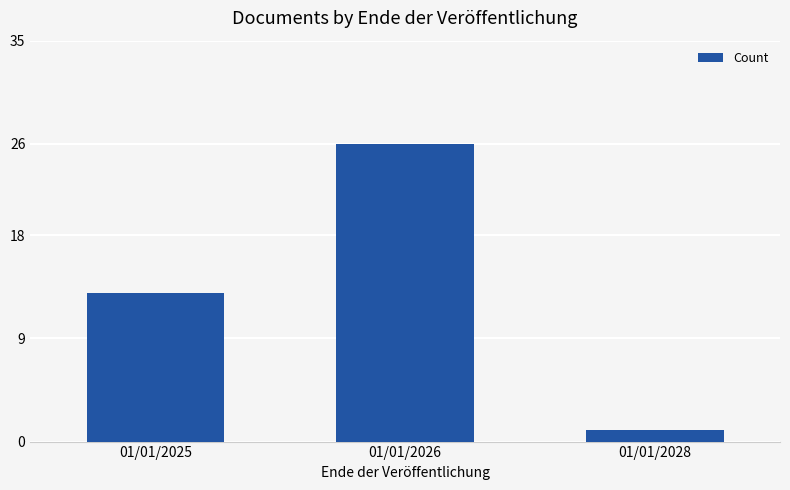

What is the sum of the values at 01/01/2028 and 01/01/2026?

27